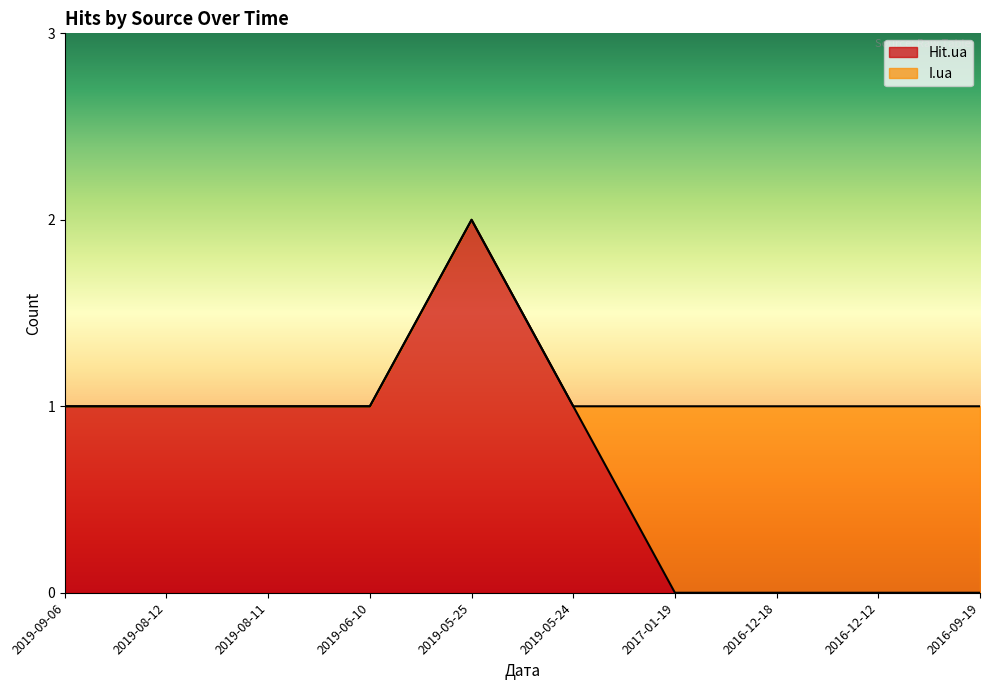

What is the ratio of the value at 2019-08-11 to the value at 2019-05-24?

1.0